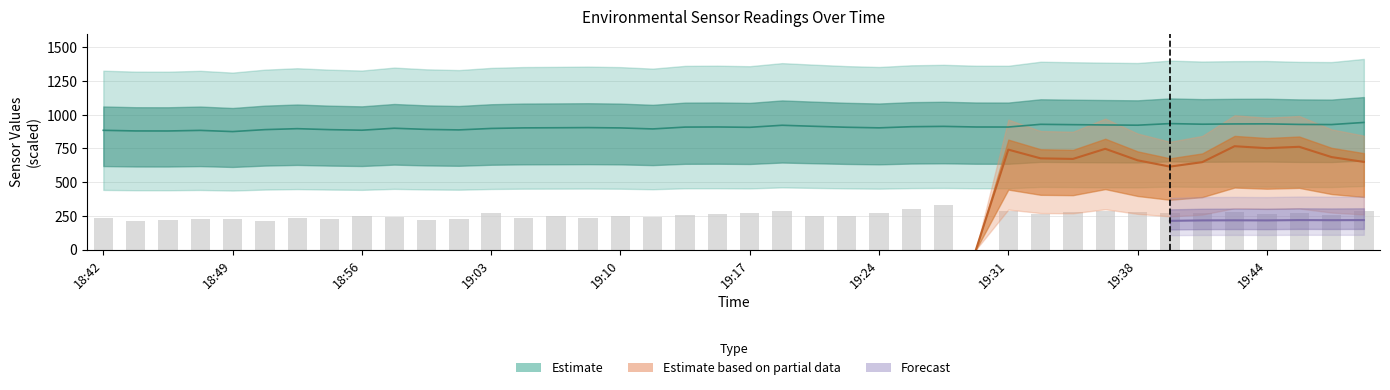

Reading left to right, transcribe all the data shown in this chart.

234.0	210.0	220.5	224.1	222.9	209.1	230.4	226.5	245.4	244.5	215.4	227.1	267.9	234.9	251.4	234.0	249.6	243.9	255.9	261.0	272.1	282.9	248.1	247.5	267.9	303.9	329.4	0.0	283.5	267.0	279.0	287.1	279.9	274.5	274.5	282.0	261.9	270.0	252.9	284.1